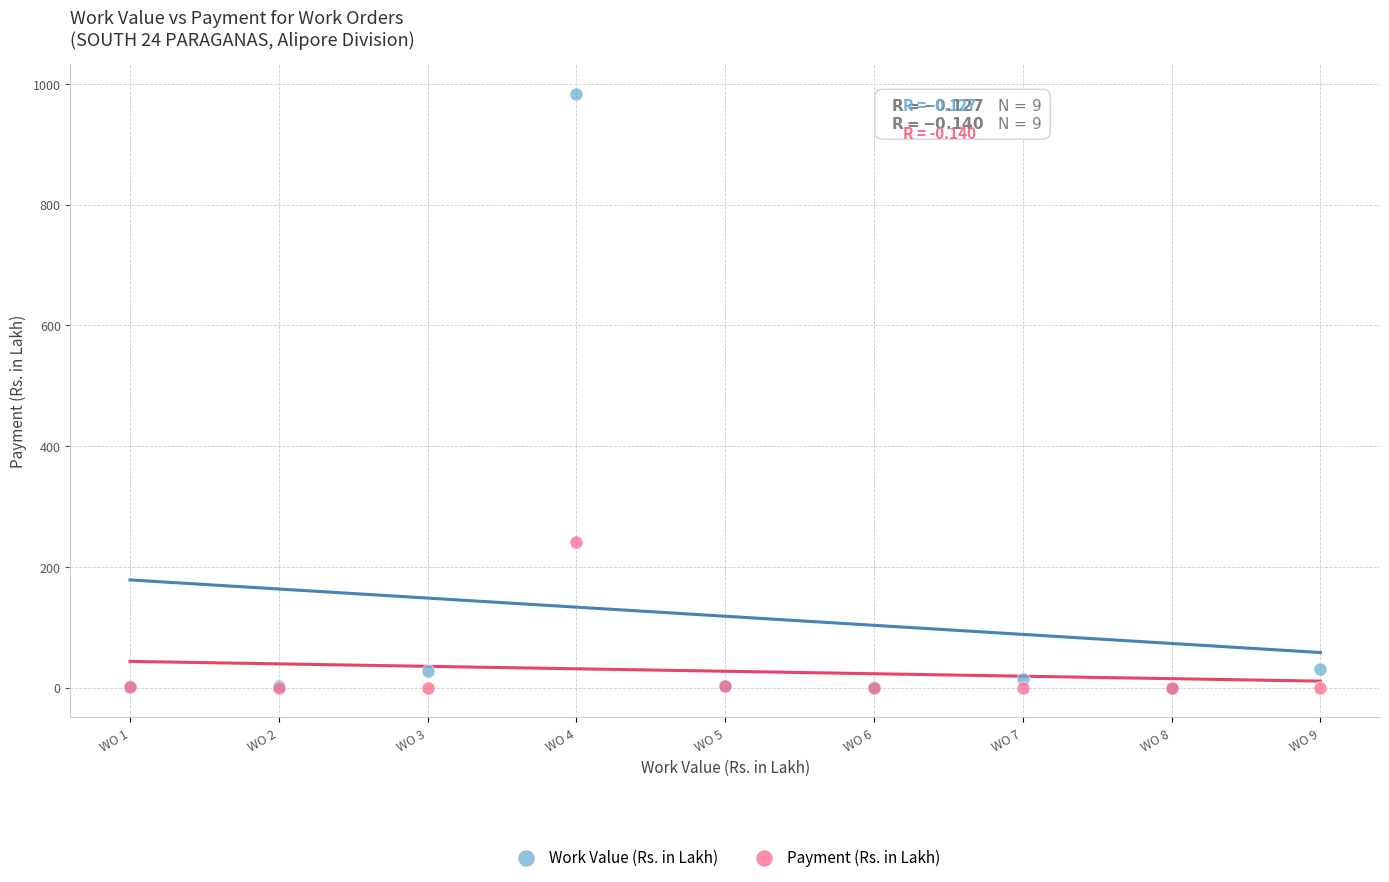

Which series has the largest Y range (max minus min)?

Work Value (Rs. in Lakh)